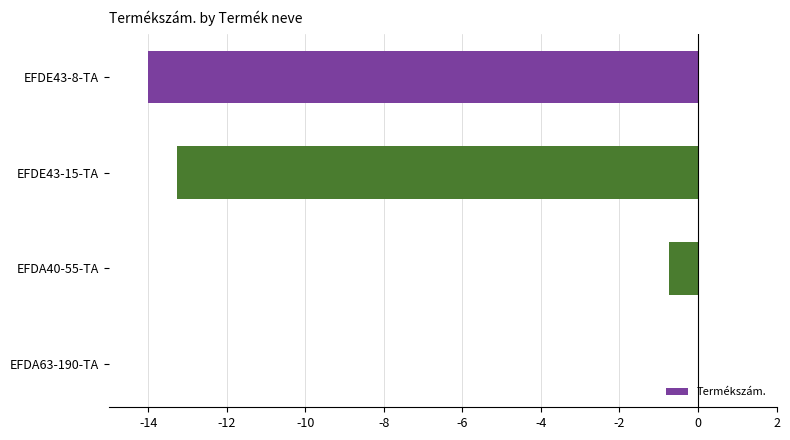

What value does the data have at EFDE43-8-TA?

-14.0